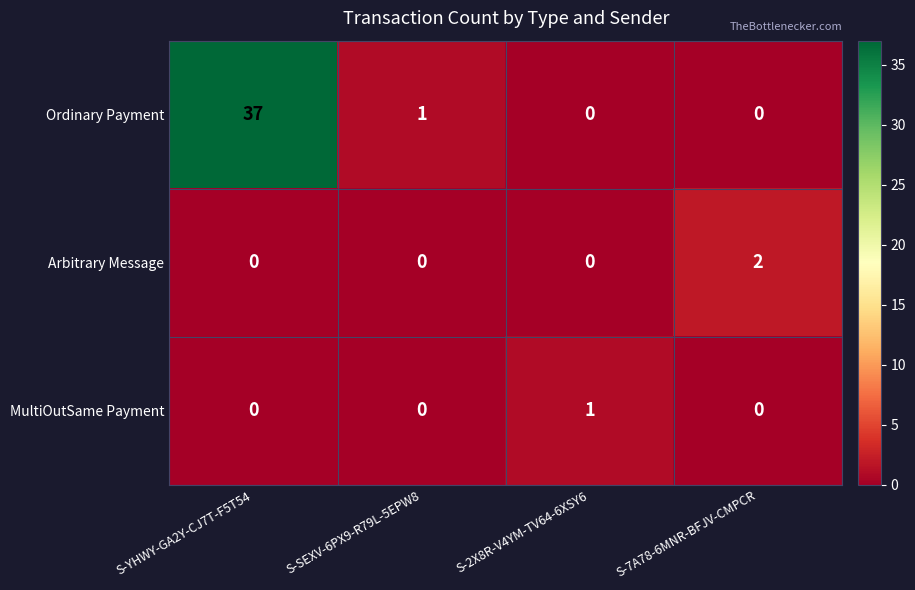

List the series in order of their peak value, lowest first.

MultiOutSame Payment, Arbitrary Message, Ordinary Payment